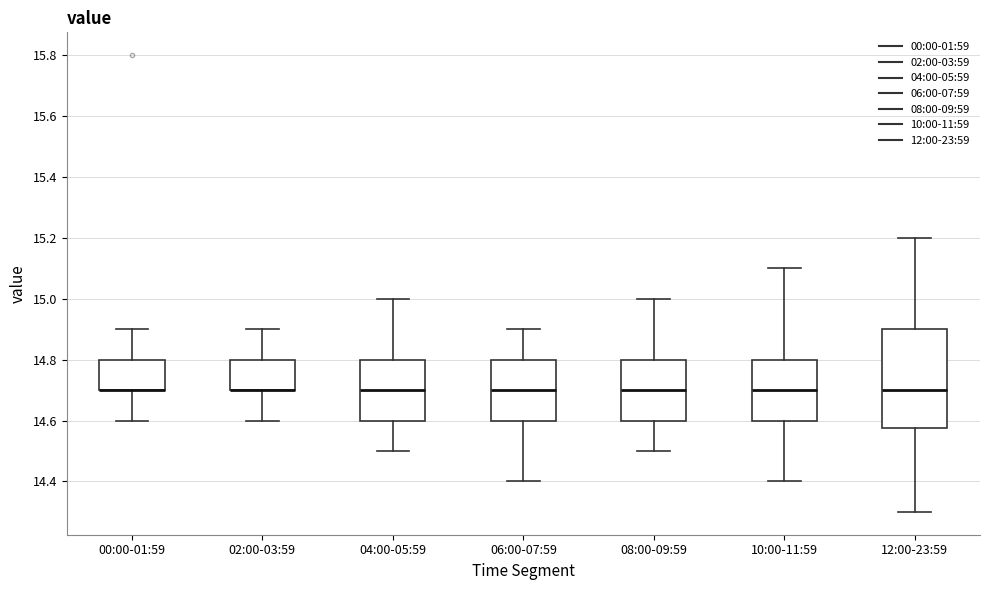

Where does the upper whisker of the box for 00:00-01:59 end on the y-axis? The values are not printed on the chart, so give them approximately, as read against the axis.

14.90